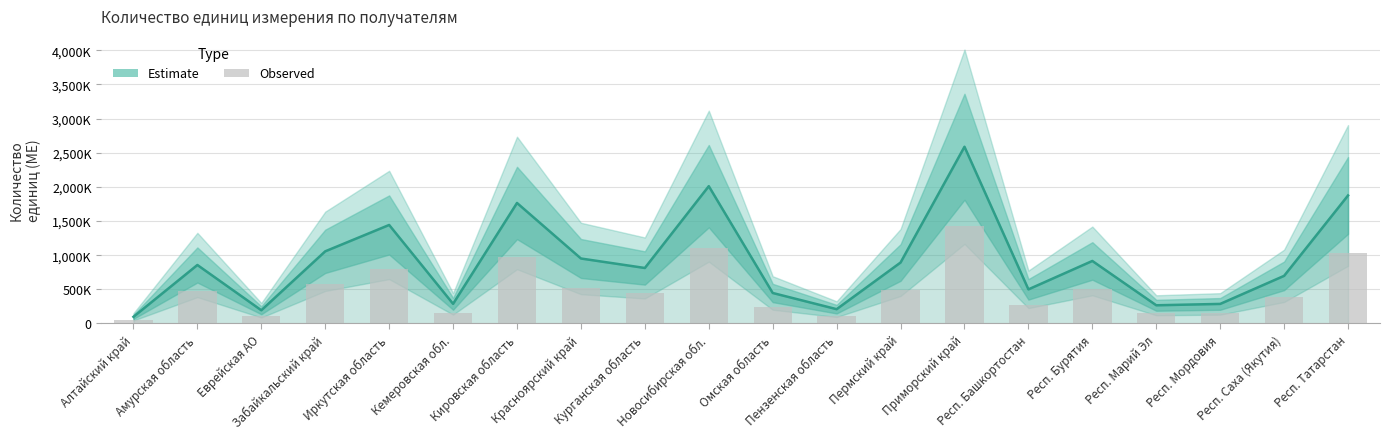

True or false: the data shows 236015 at Забайкальский край.

False